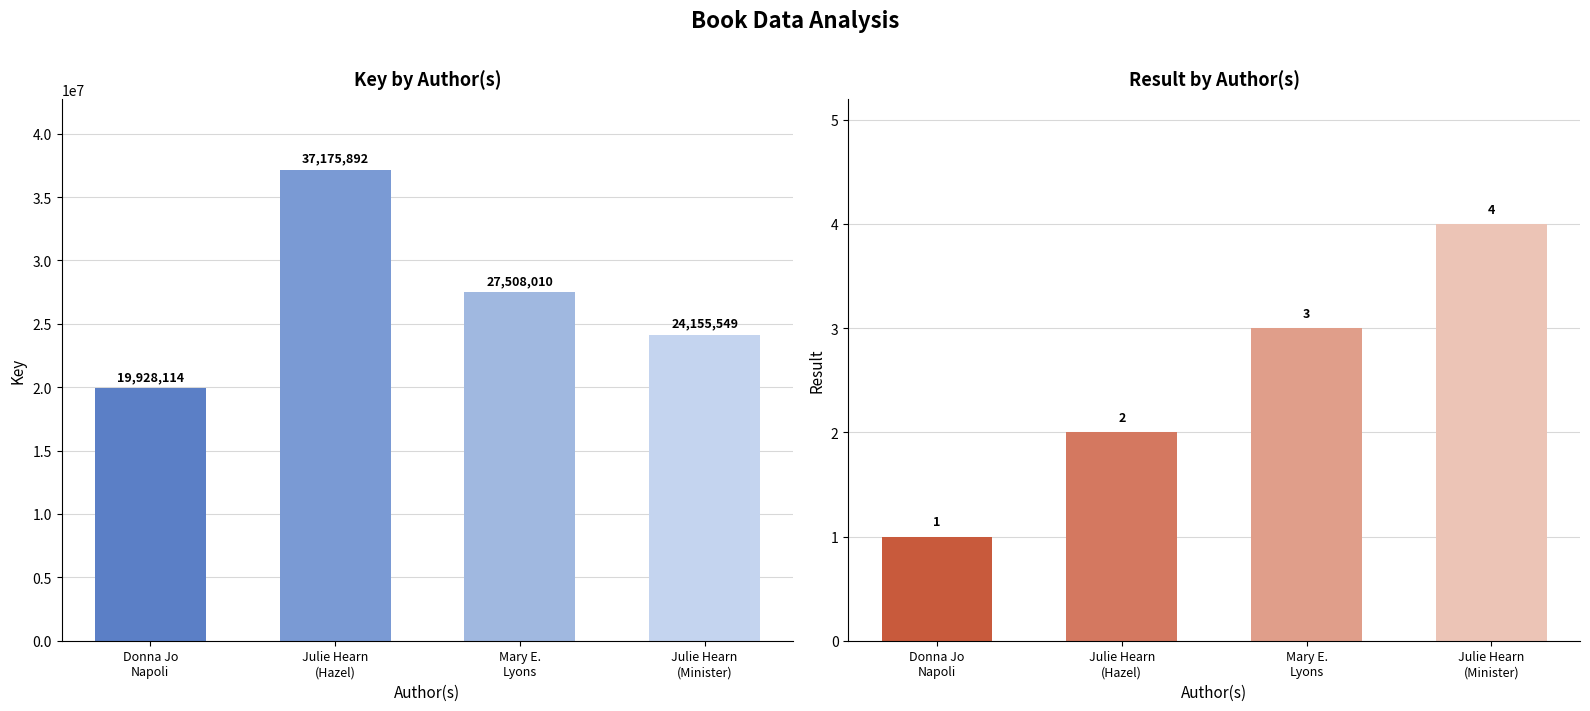

What is the difference between the highest and lowest values at Julie Hearn
(Minister)?

24155545